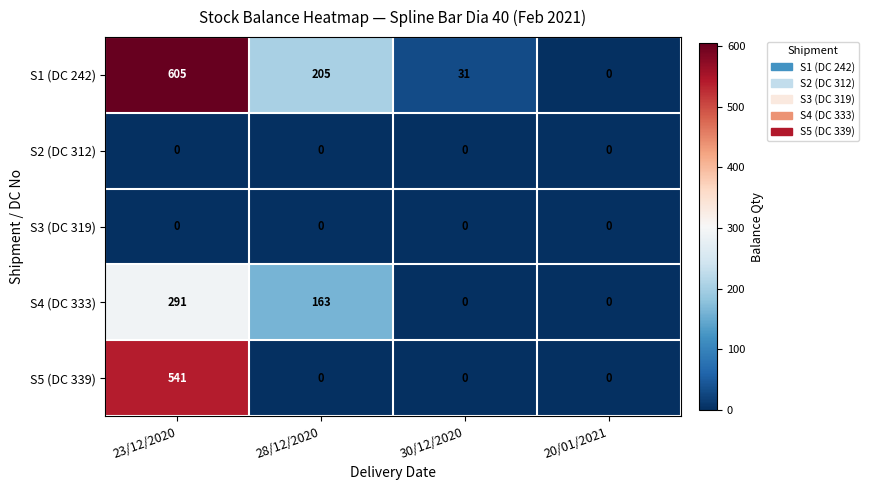

Reading right to left, list all the values displayed in this chart.

S1 (DC 242): 0	31	205	605
S2 (DC 312): 0	0	0	0
S3 (DC 319): 0	0	0	0
S4 (DC 333): 0	0	163	291
S5 (DC 339): 0	0	0	541